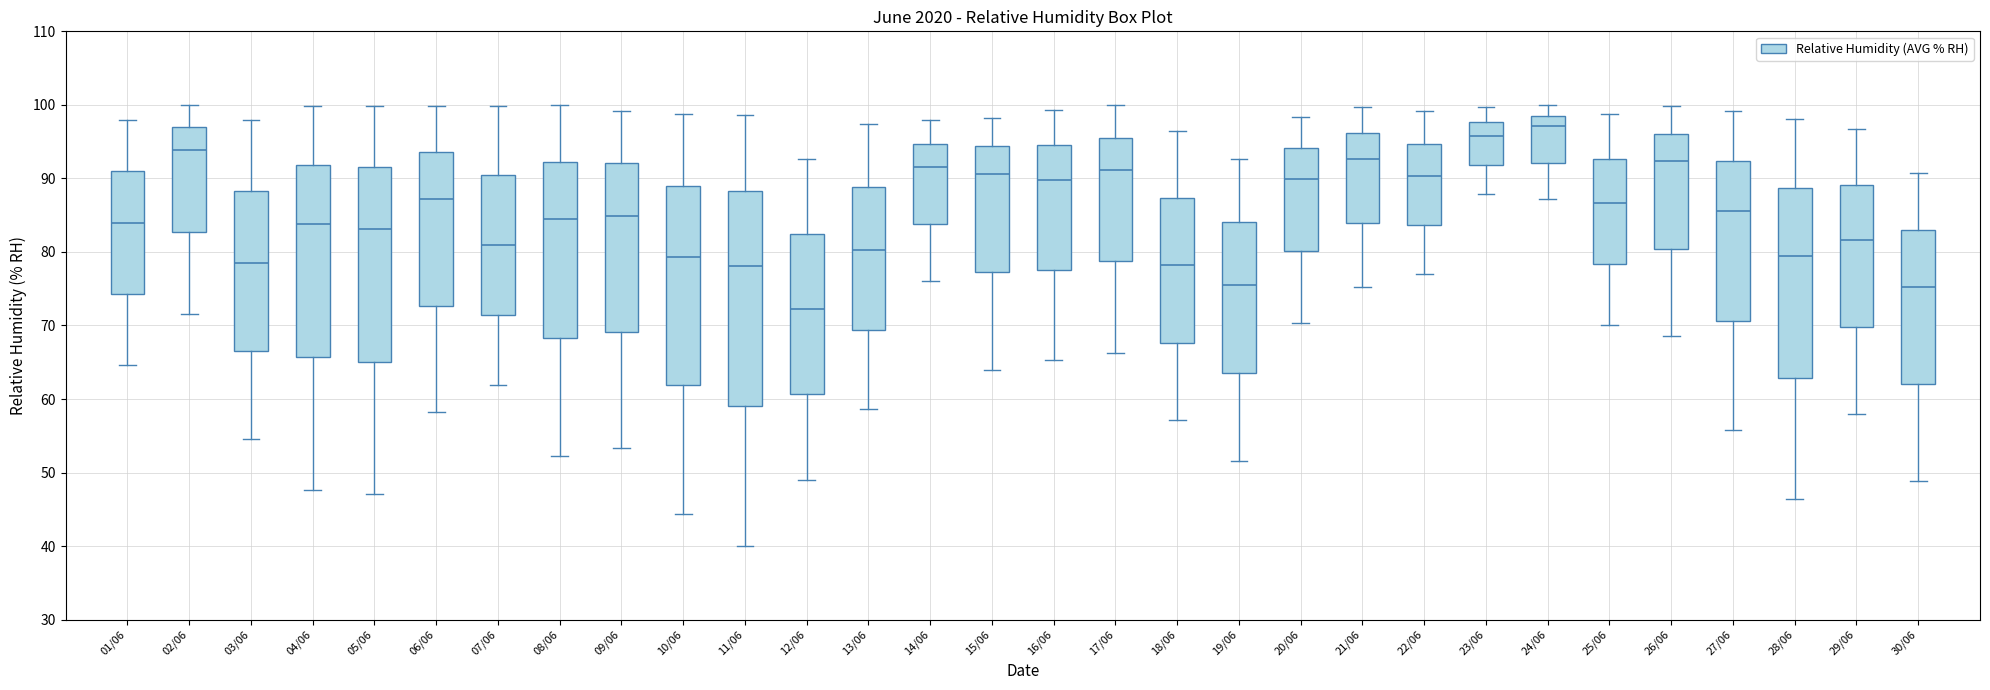

Reading left to right, transcribe this box plot: for each box, give where its median line is, the range the box spans, and where its two whiskers end, as read against the y-axis. The values are not printed on the chart, so give them approximately, as read against the axis.

01/06: median 84, box 74 to 91, whiskers 65 to 98
02/06: median 94, box 83 to 97, whiskers 72 to 100
03/06: median 79, box 67 to 88, whiskers 55 to 98
04/06: median 84, box 66 to 92, whiskers 48 to 100
05/06: median 83, box 65 to 92, whiskers 47 to 100
06/06: median 87, box 73 to 94, whiskers 58 to 100
07/06: median 81, box 71 to 90, whiskers 62 to 100
08/06: median 85, box 68 to 92, whiskers 52 to 100
09/06: median 85, box 69 to 92, whiskers 53 to 99
10/06: median 79, box 62 to 89, whiskers 44 to 99
11/06: median 78, box 59 to 88, whiskers 40 to 99
12/06: median 72, box 61 to 82, whiskers 49 to 93
13/06: median 80, box 69 to 89, whiskers 59 to 97
14/06: median 92, box 84 to 95, whiskers 76 to 98
15/06: median 91, box 77 to 94, whiskers 64 to 98
16/06: median 90, box 78 to 95, whiskers 65 to 99
17/06: median 91, box 79 to 96, whiskers 66 to 100
18/06: median 78, box 68 to 87, whiskers 57 to 97
19/06: median 76, box 64 to 84, whiskers 52 to 93
20/06: median 90, box 80 to 94, whiskers 70 to 98
21/06: median 93, box 84 to 96, whiskers 75 to 100
22/06: median 90, box 84 to 95, whiskers 77 to 99
23/06: median 96, box 92 to 98, whiskers 88 to 100
24/06: median 97, box 92 to 99, whiskers 87 to 100
25/06: median 87, box 78 to 93, whiskers 70 to 99
26/06: median 92, box 80 to 96, whiskers 69 to 100
27/06: median 86, box 71 to 92, whiskers 56 to 99
28/06: median 79, box 63 to 89, whiskers 46 to 98
29/06: median 82, box 70 to 89, whiskers 58 to 97
30/06: median 75, box 62 to 83, whiskers 49 to 91